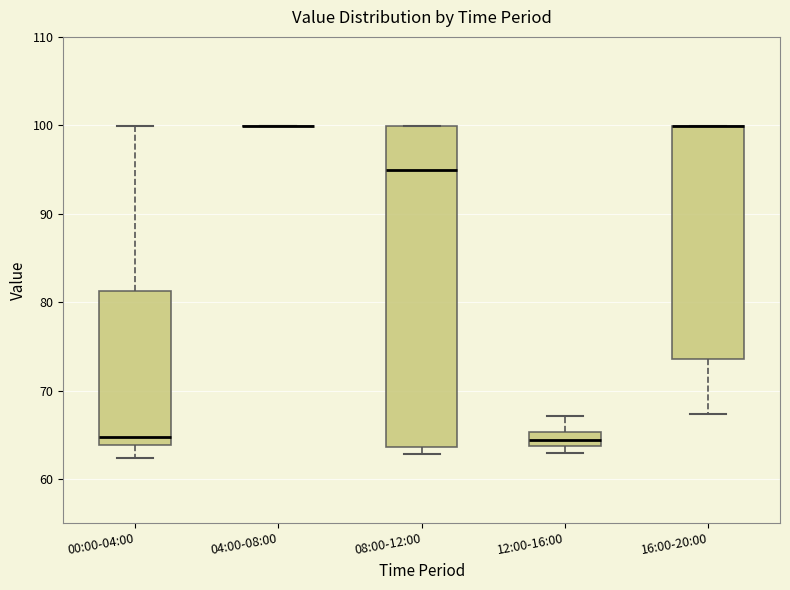

Reading left to right, read every box against the y-axis: the position of its median line, the range the box covers, and the ends of its whiskers. The values are not printed on the chart, so give them approximately, as read against the axis.

00:00-04:00: median 65, box 64 to 81, whiskers 62 to 100
04:00-08:00: box collapsed to a line at 100, whiskers 100 to 100
08:00-12:00: median 95, box 64 to 100, whiskers 63 to 100
12:00-16:00: median 64 (inside the box), box 64 to 65, whiskers 63 to 67
16:00-20:00: median 100 (drawn on the box's upper edge), box 74 to 100, whiskers 67 to 100